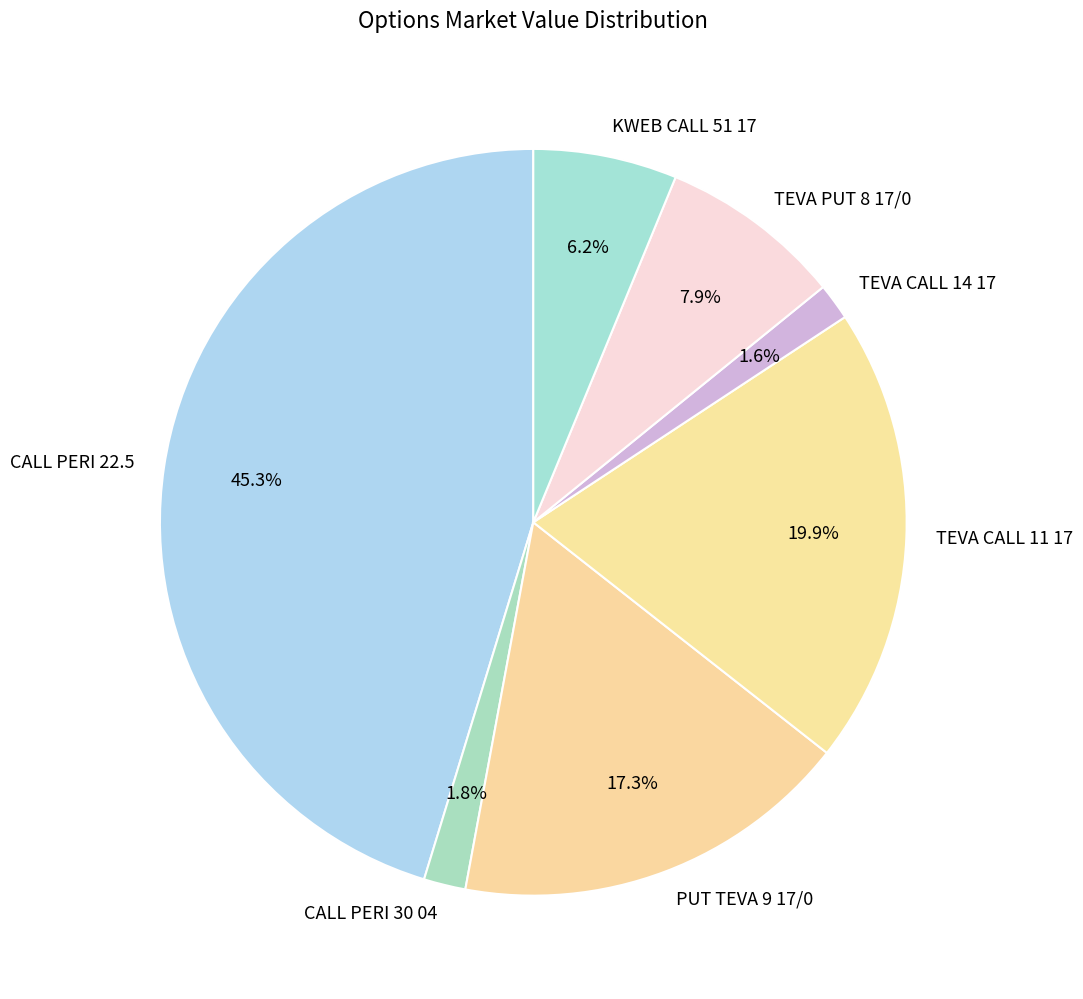

To the nearest percent, what percentage of the pie is TEVA PUT 8 17/0?

8%